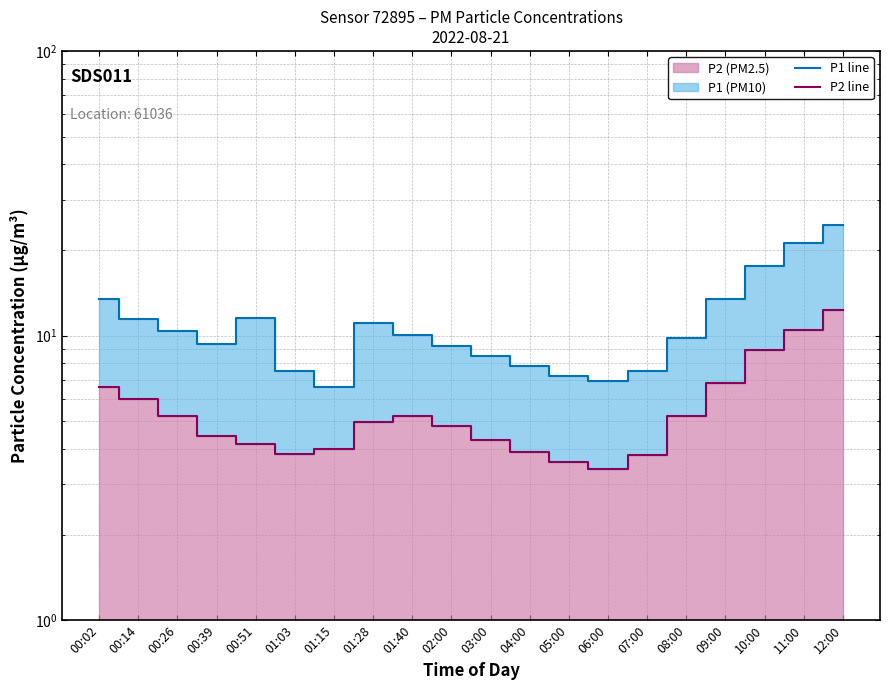

What is the total value across all series at 05:00?

10.8